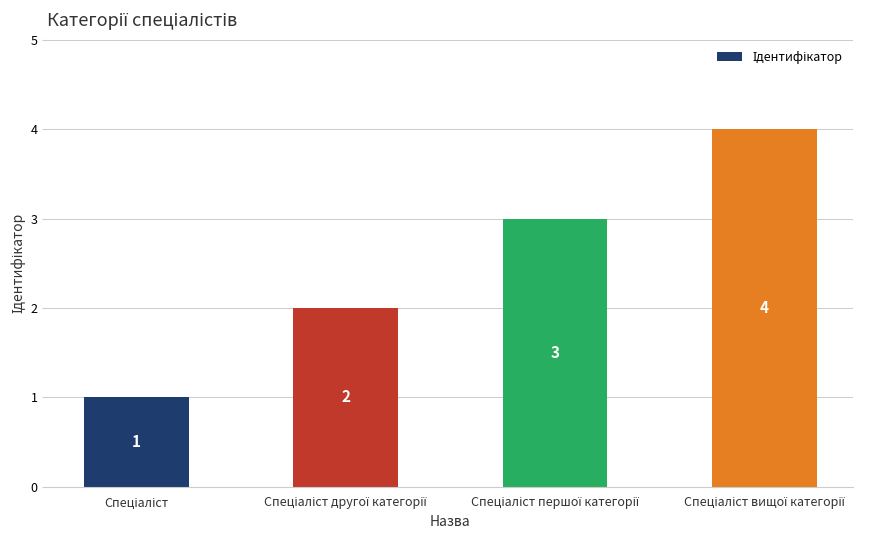

What is the sum of all values?

10